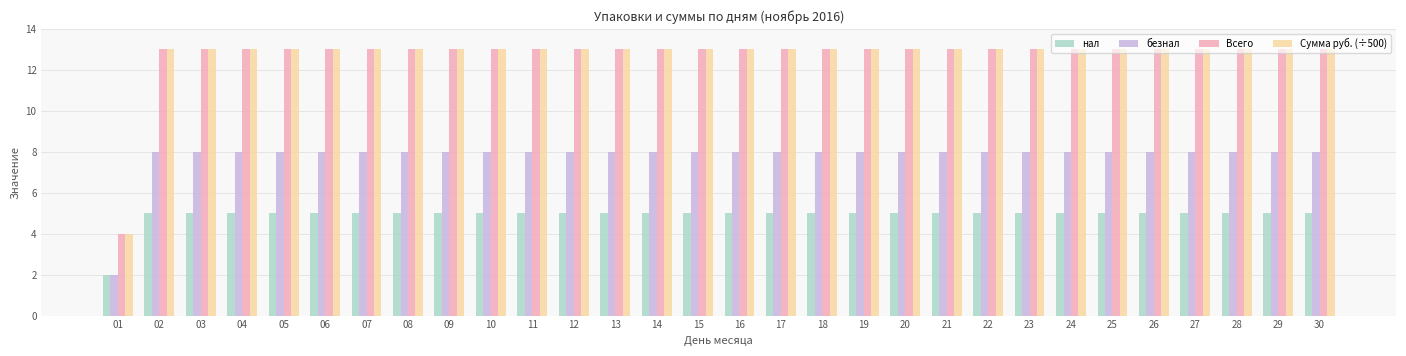

What is the greatest value displayed?

13